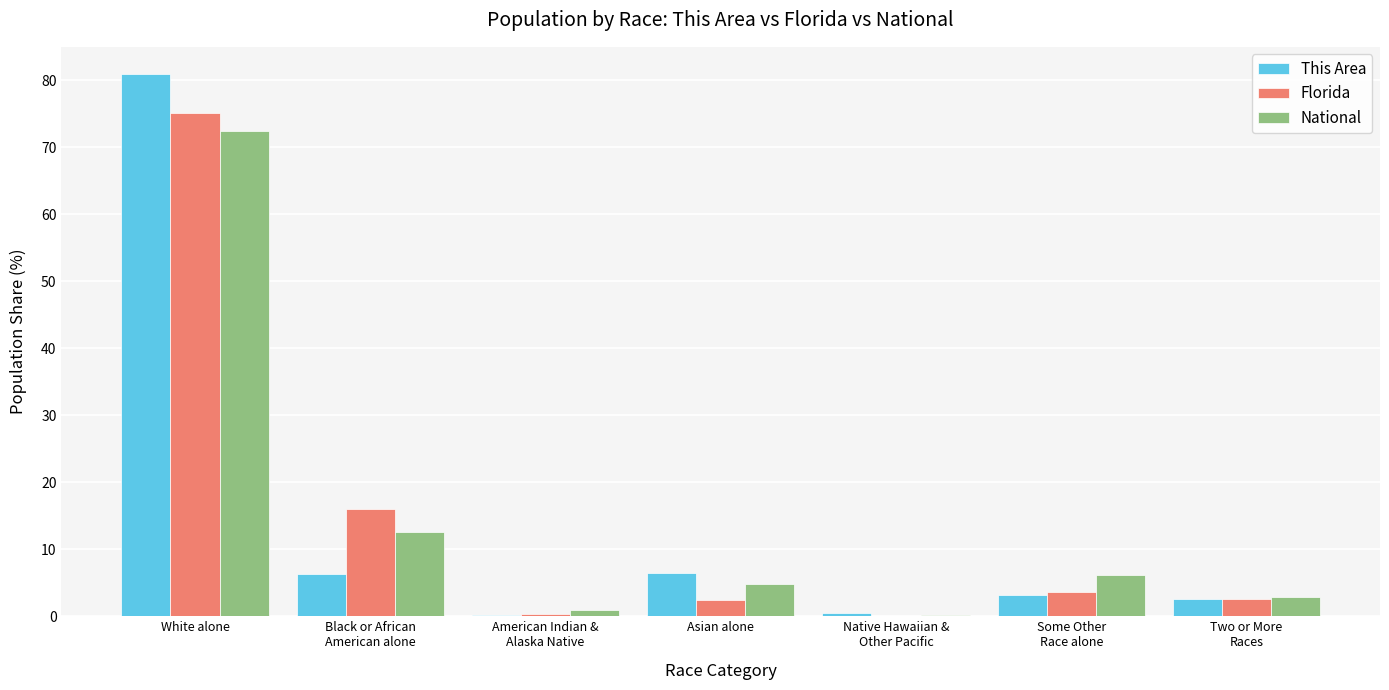

The value of This Area at White alone is 80.9. True or false?

True